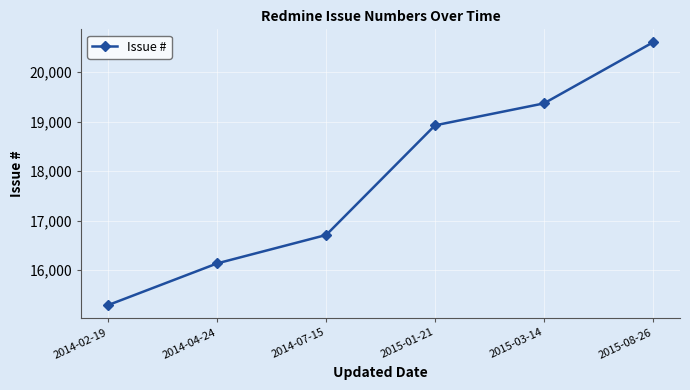

Approximately how many times larger is the value at 2014-02-19 compared to 2015-08-26?

0.7